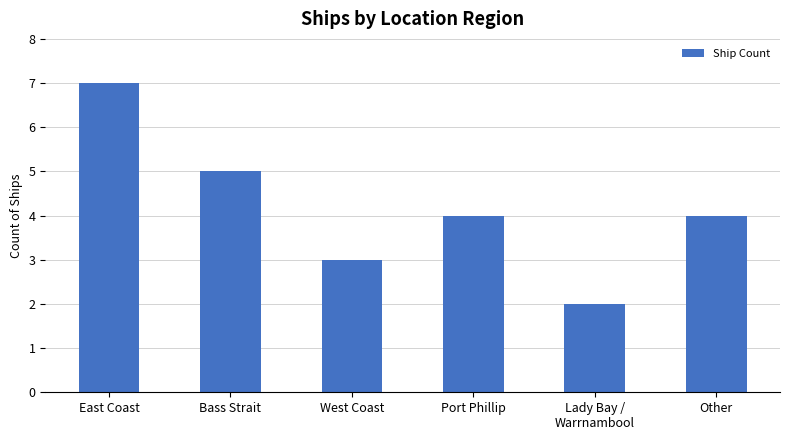

What is the change in value from East Coast to Lady Bay /
Warrnambool?

-5